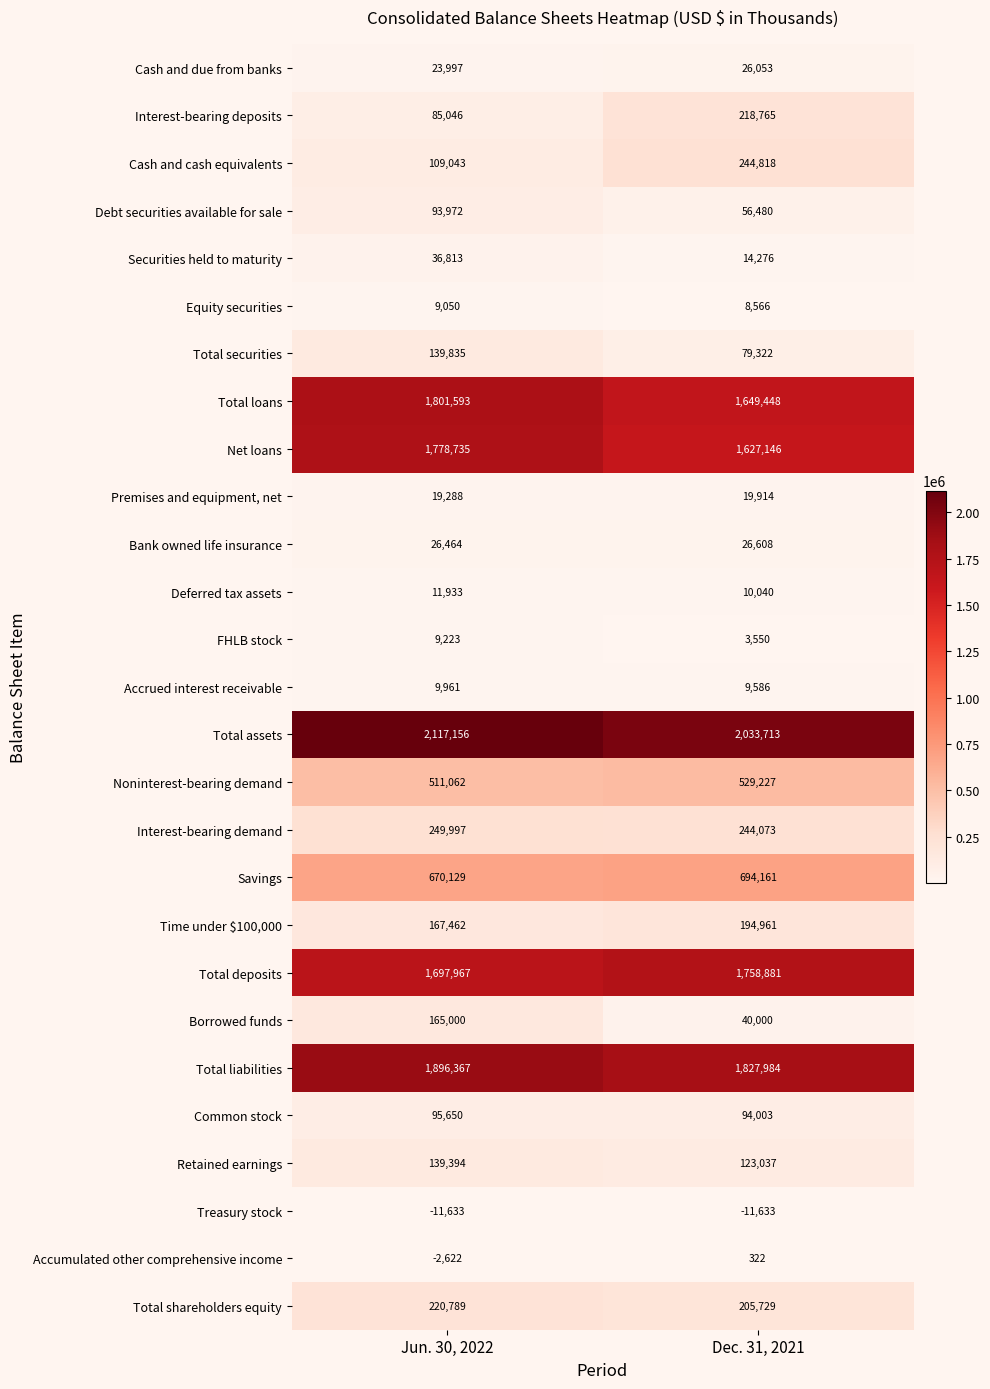

List the series in order of their peak value, highest first.

Total assets, Total liabilities, Total loans, Net loans, Total deposits, Savings, Noninterest-bearing demand, Interest-bearing demand, Cash and cash equivalents, Total shareholders equity, Interest-bearing deposits, Time under $100,000, Borrowed funds, Total securities, Retained earnings, Common stock, Debt securities available for sale, Securities held to maturity, Bank owned life insurance, Cash and due from banks, Premises and equipment, net, Deferred tax assets, Accrued interest receivable, FHLB stock, Equity securities, Accumulated other comprehensive income, Treasury stock